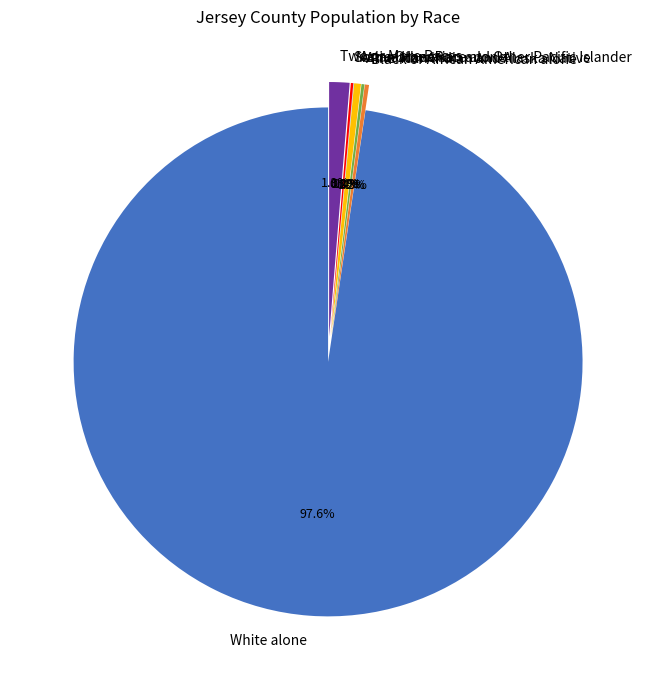

Which category has the biggest portion of the pie?

White alone